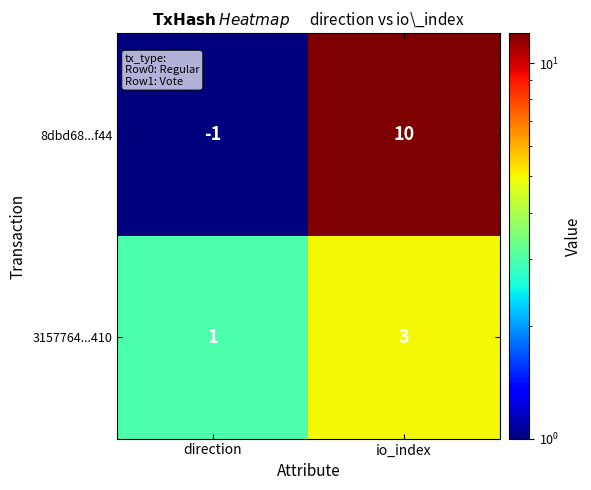

Reading right to left, transcribe all the data shown in this chart.

8dbd68...f44: 10	-1
3157764...410: 3	1